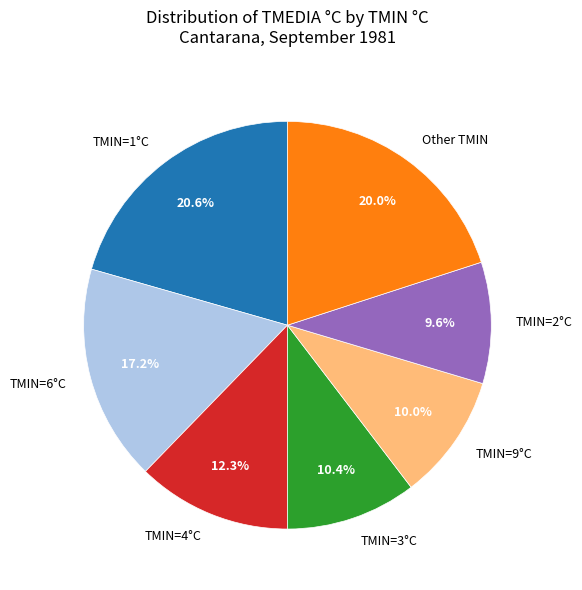

Is the sum of Other TMIN and TMIN=1°C greater than half?

No